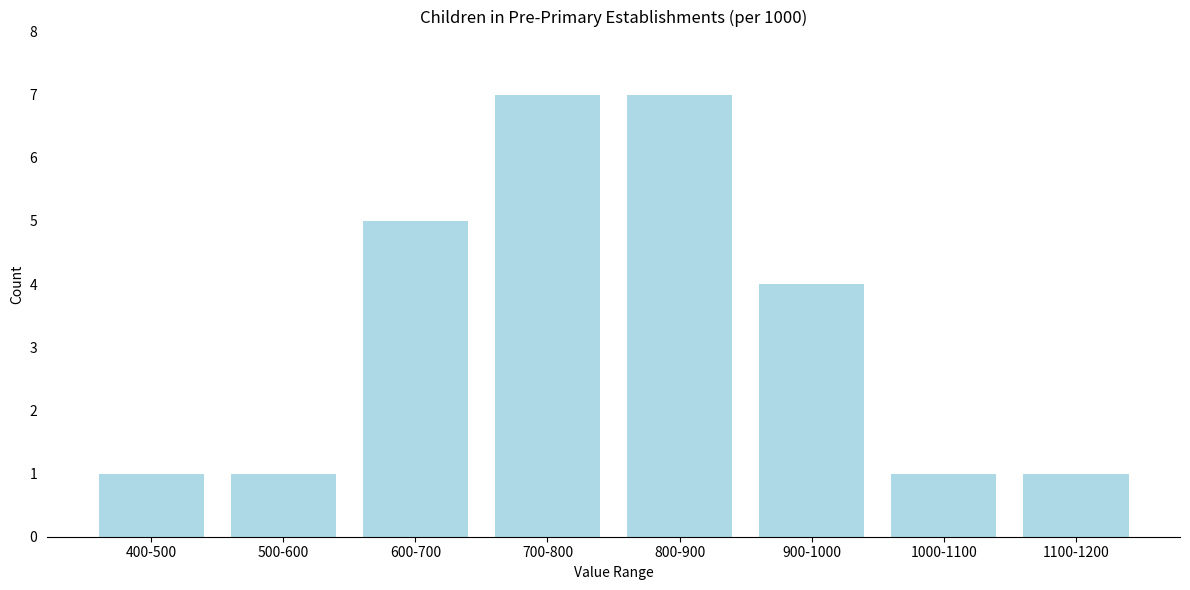

Reading right to left, what are all the values shown in this chart?

1	1	4	7	7	5	1	1